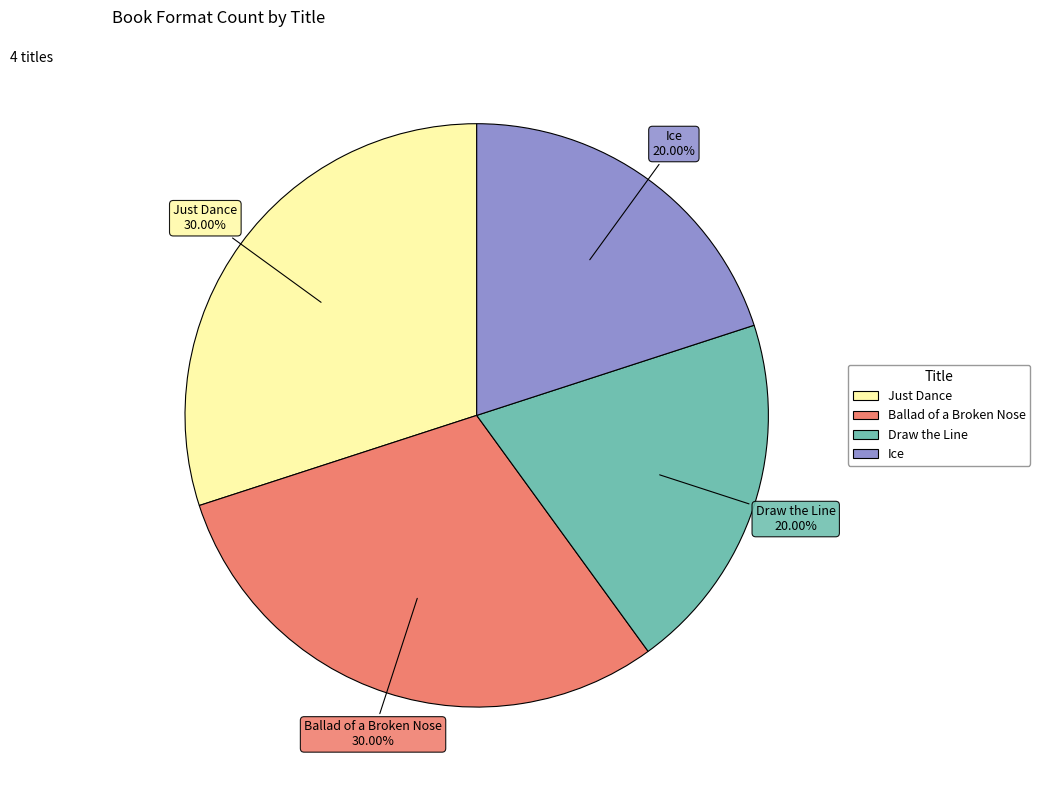

Is there a majority slice in this chart?

No